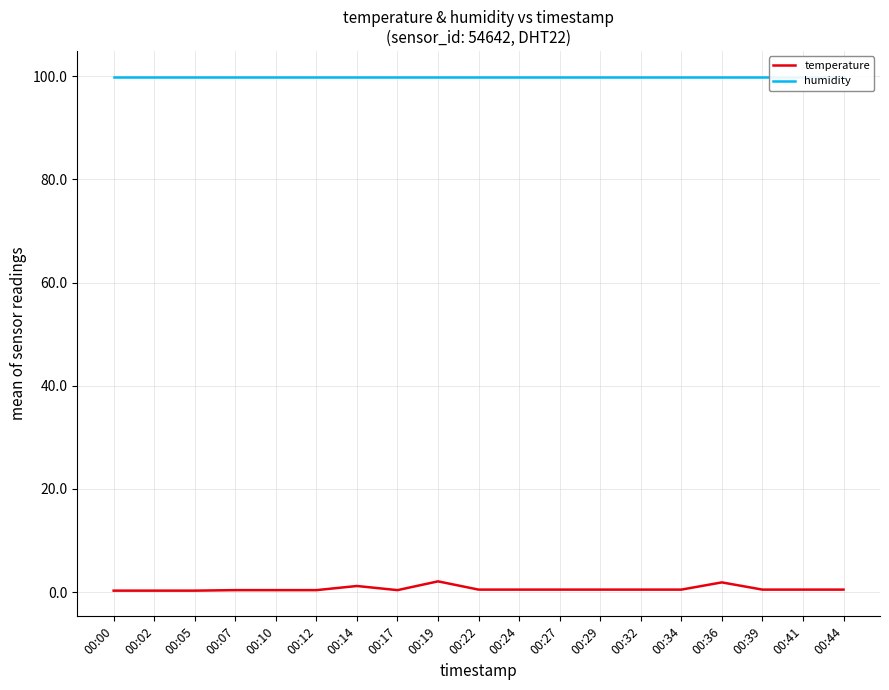

At 00:12, list the series in order from largest to smallest.

humidity, temperature